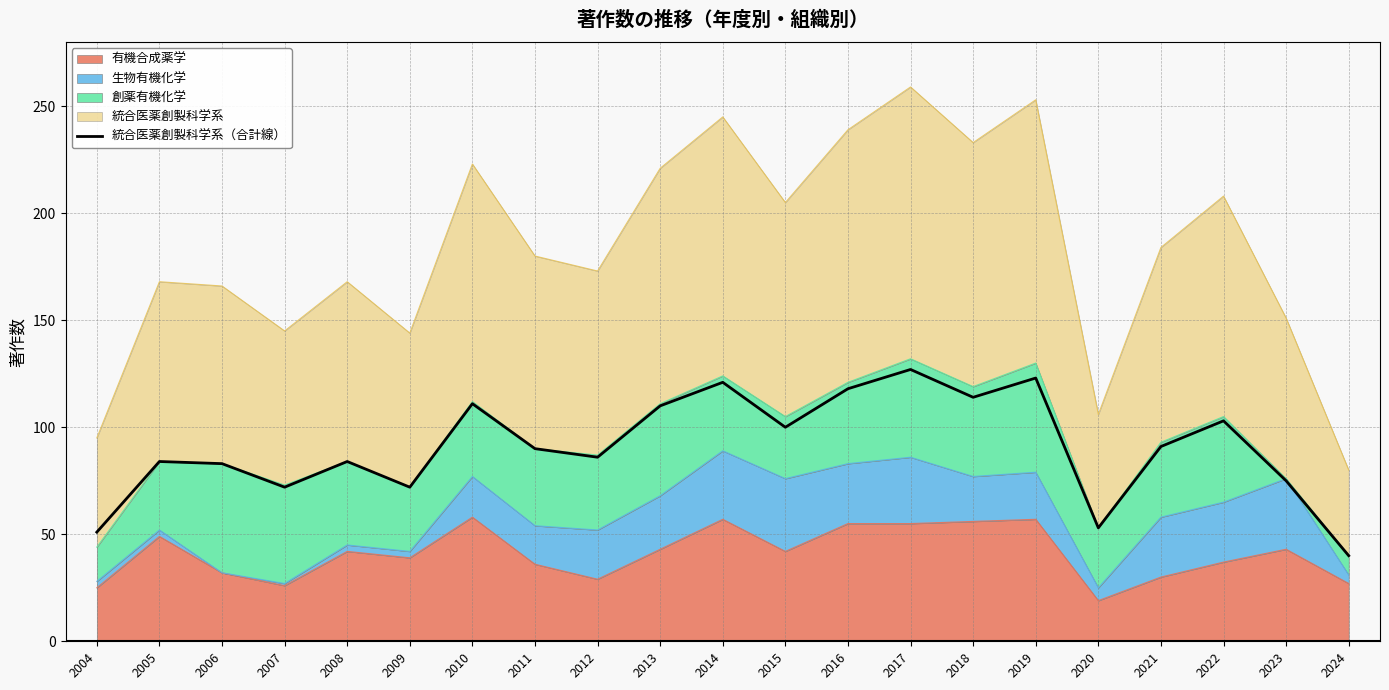

At which category does the data reach its first local peak?

2005